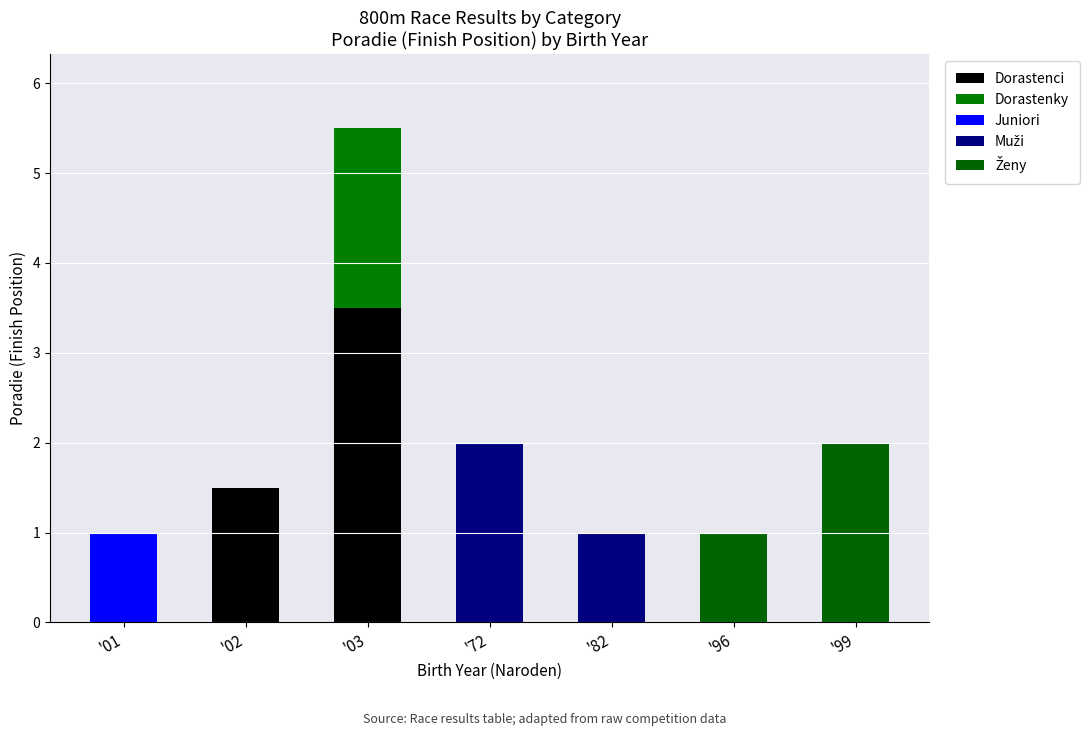

Does the chart contain stacked bars?

Yes